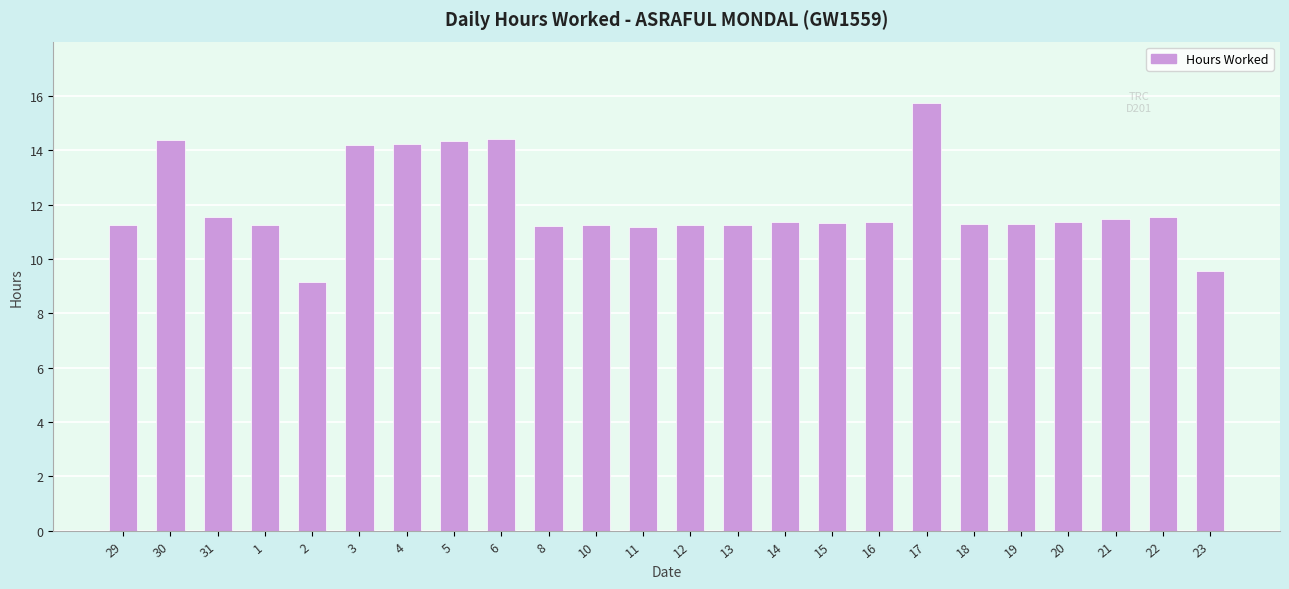

How many bars are there in total?

24